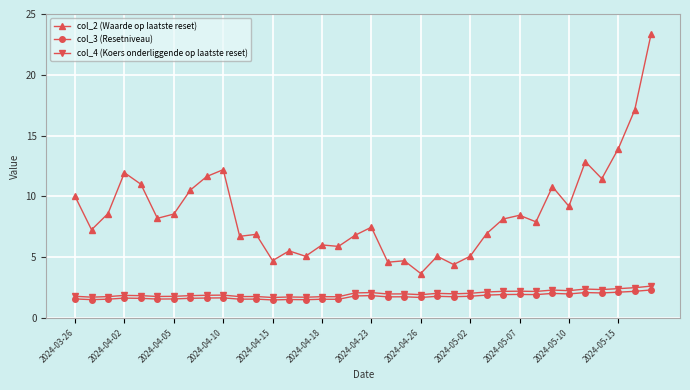

How many lines are shown in the chart?

3